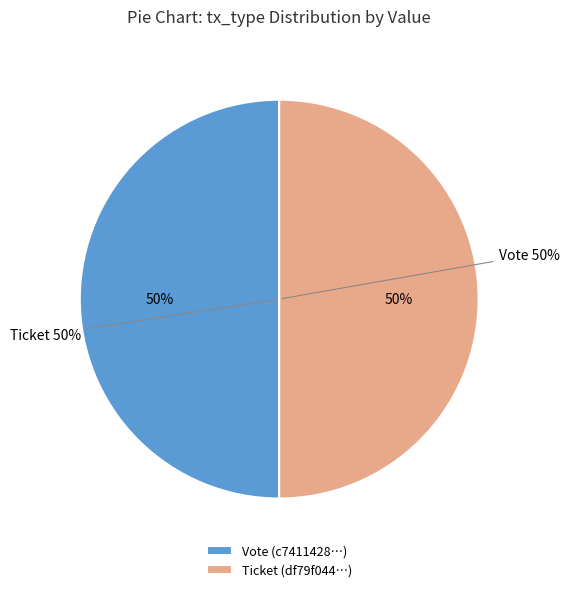

Which category has the biggest portion of the pie?

Vote